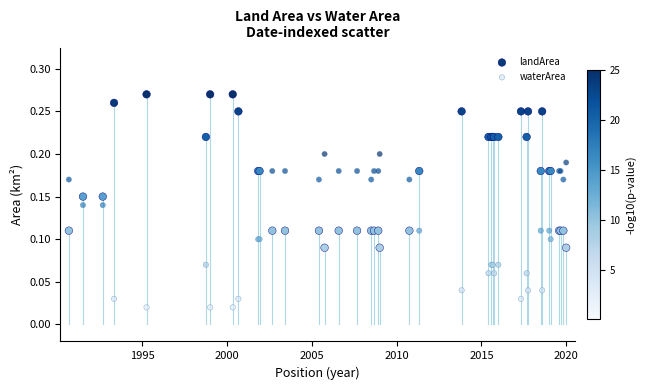

Which series reaches the minimum Y coordinate?

waterArea